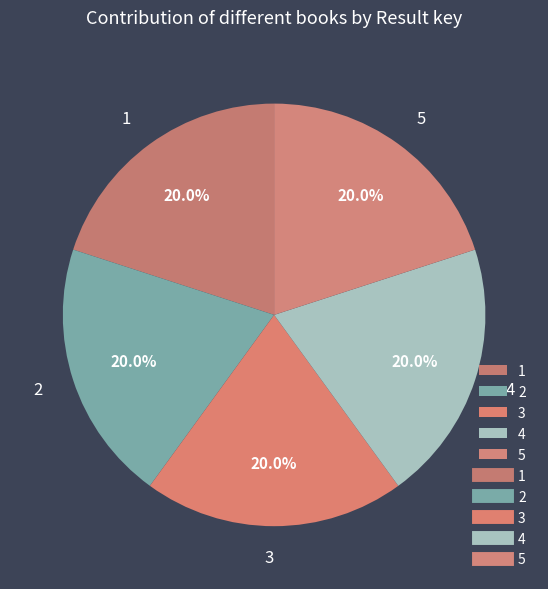

Approximately how many times larger is the value at 3 compared to 4?

1.0